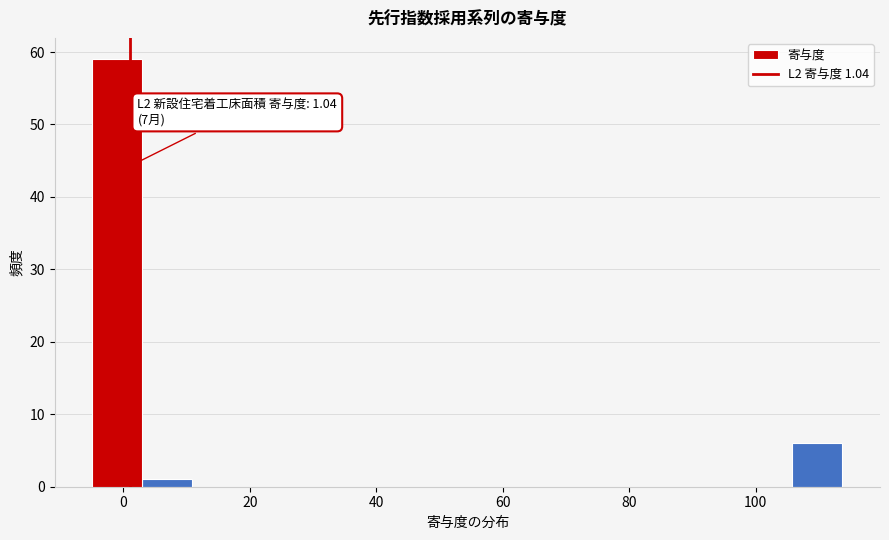

Read against the x-axis, roughly where is the centre of the tallest bar?

0